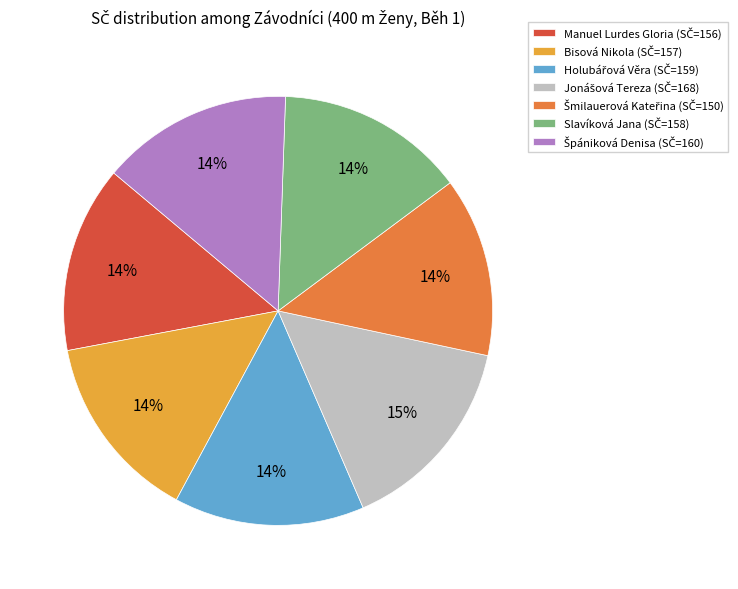

True or false: Slavíková Jana accounts for 4% of the total.

False